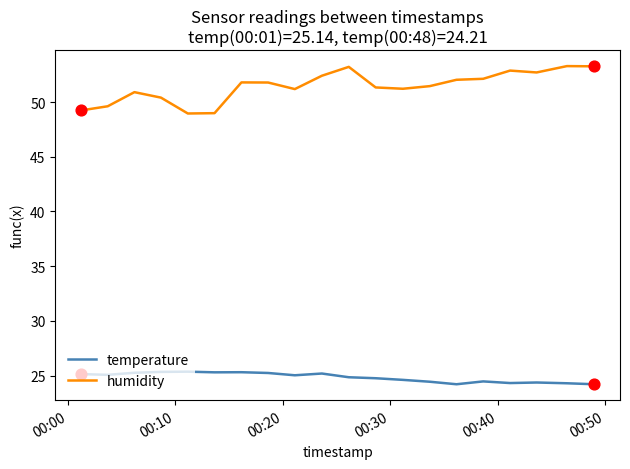

Which series has the largest total across all categories?

humidity